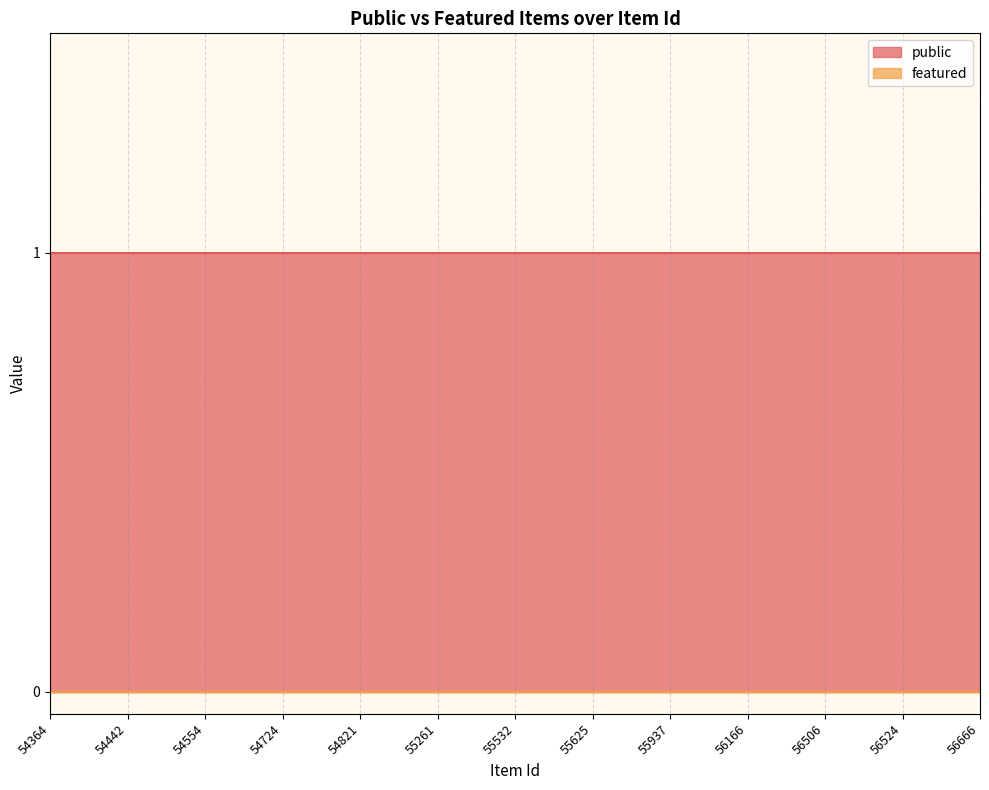

At which category is the sum across all series the highest?

54364